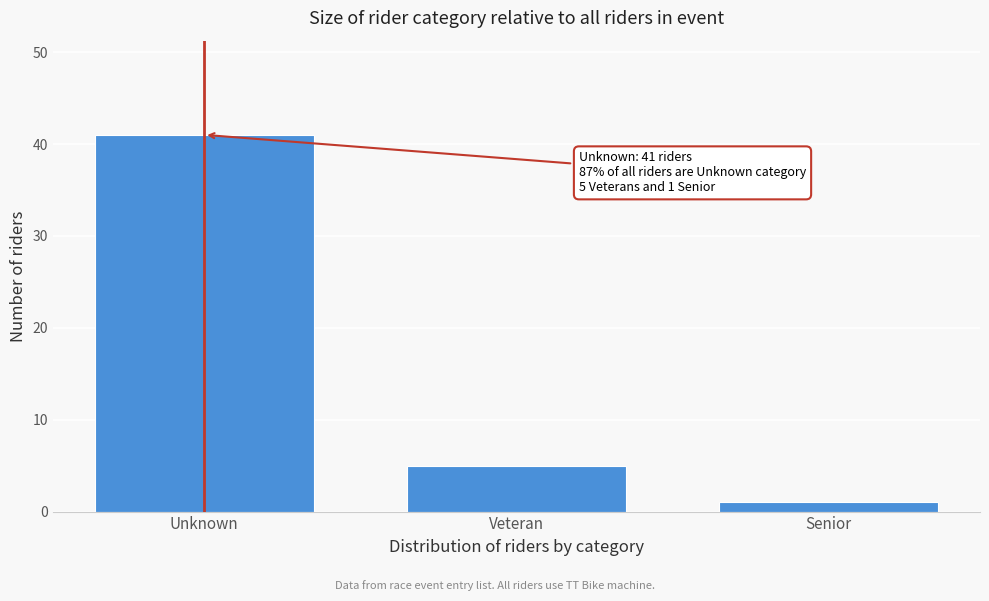

Reading left to right, extract all data points from this chart.

41	5	1